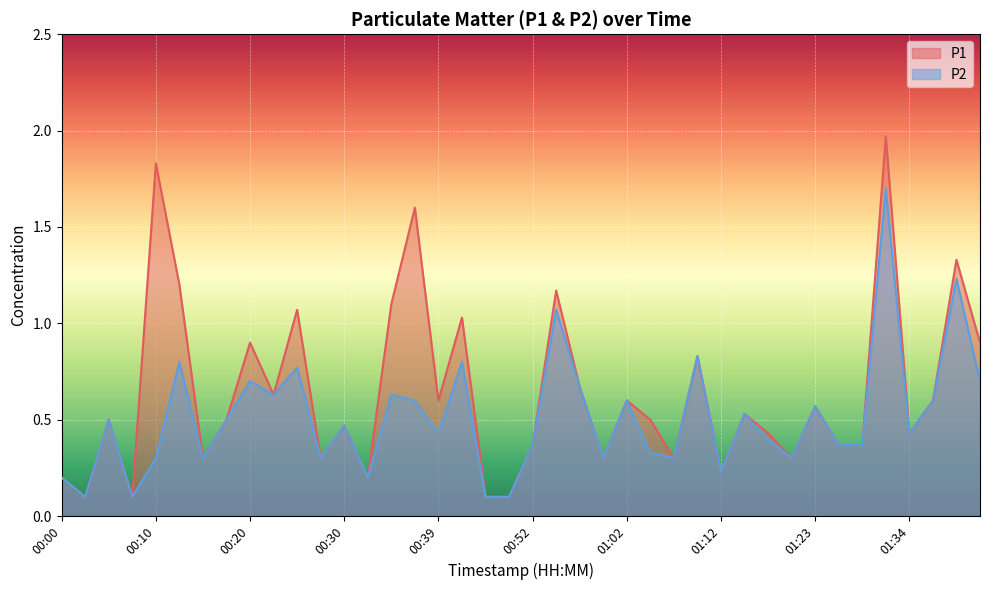

Which category has the lowest value in the P2 series?

00:03